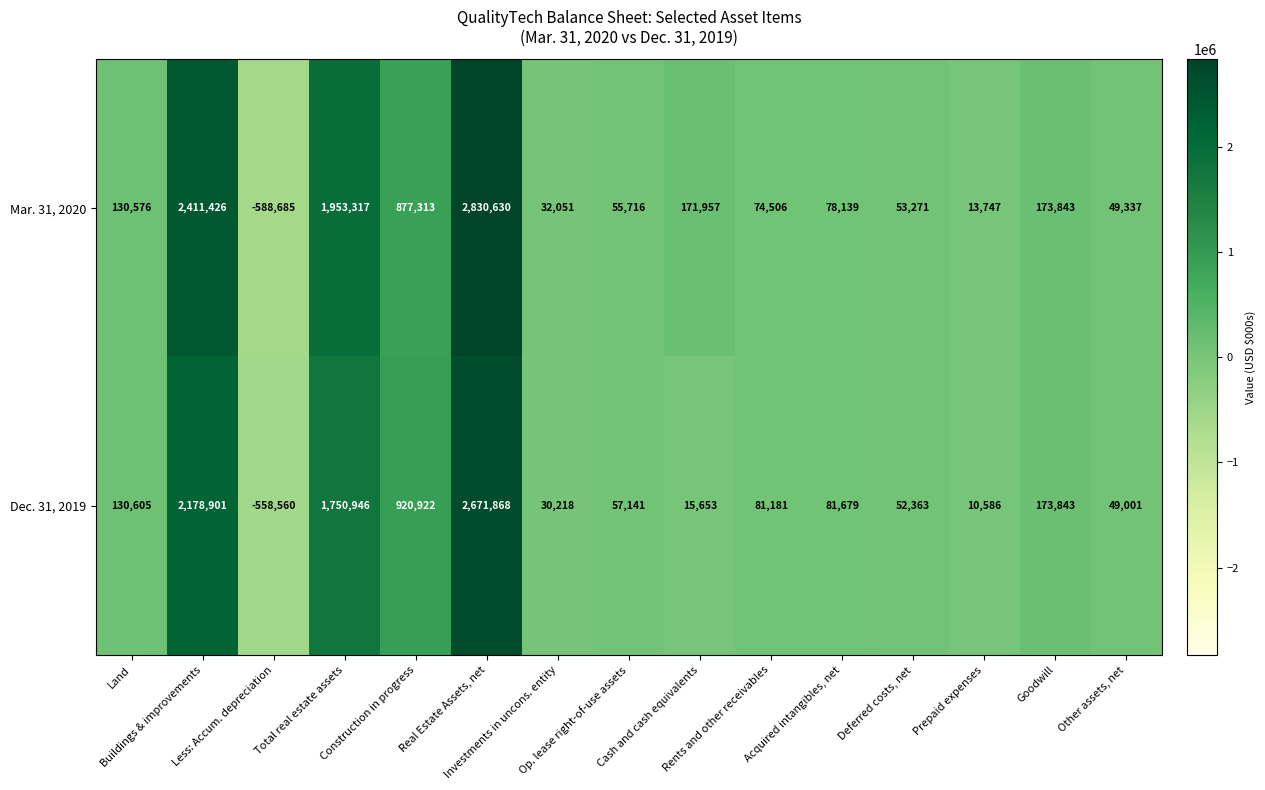

What is the sum of all Dec. 31, 2019 values?

7646347